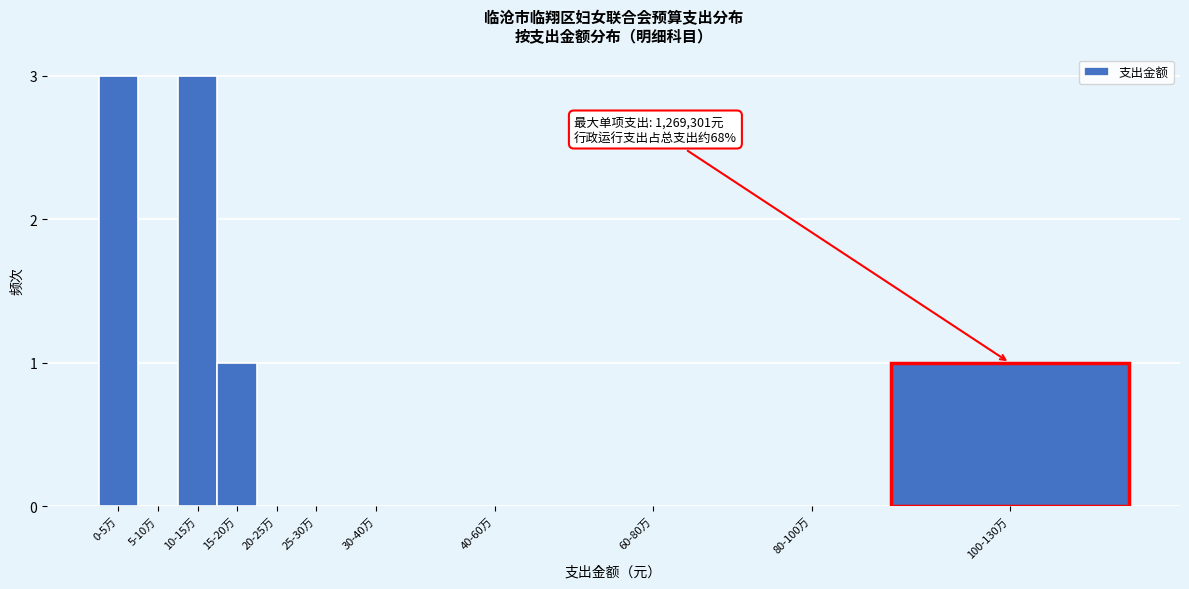

Reading left to right, transcribe all the data shown in this chart.

0-5万=3	5-10万=0	10-15万=3	15-20万=1	20-25万=0	25-30万=0	30-40万=0	40-60万=0	60-80万=0	80-100万=0	100-130万=1